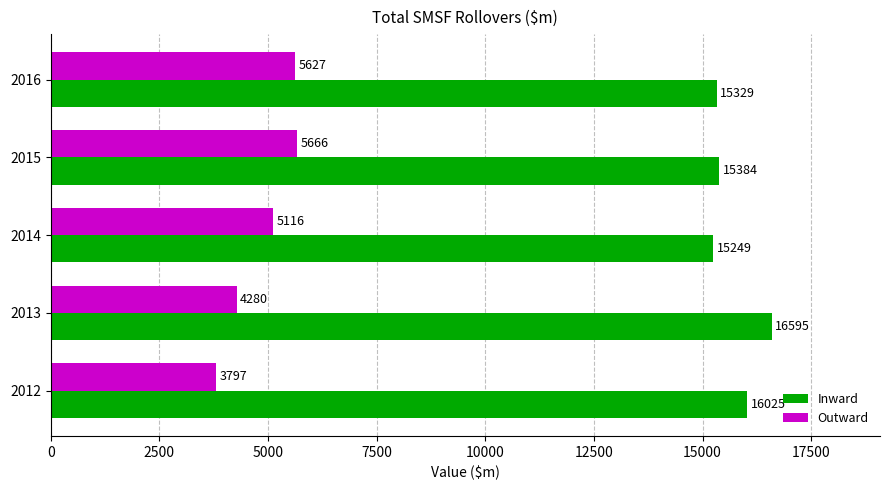

Which label corresponds to the largest value in the chart?

2013